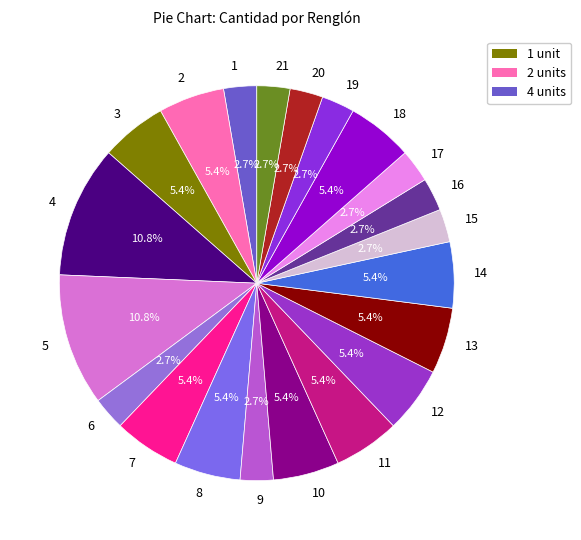

Approximately how many times larger is the value at 18 compared to 4?

0.5